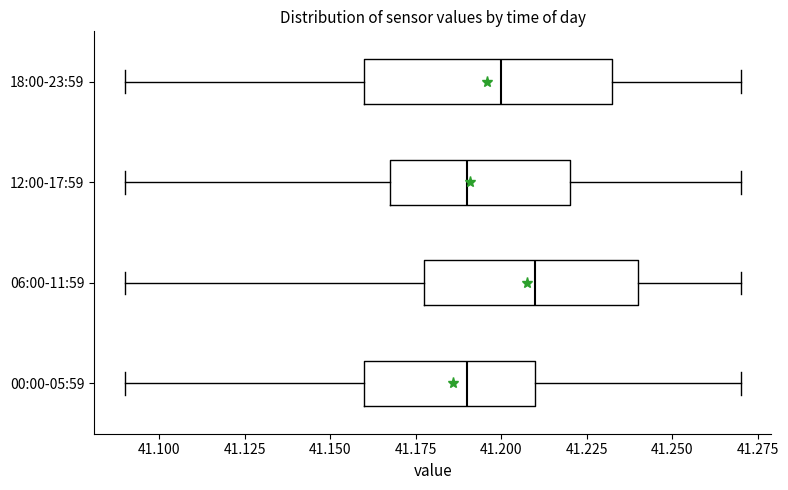

Reading bottom to top, transcribe this box plot: for each box, give where its median line is, the range the box spans, and where its two whiskers end, as read against the x-axis. The values are not printed on the chart, so give them approximately, as read against the axis.

00:00-05:59: median 41.190, box 41.160 to 41.210, whiskers 41.090 to 41.270
06:00-11:59: median 41.210, box 41.180 to 41.240, whiskers 41.090 to 41.270
12:00-17:59: median 41.190, box 41.170 to 41.220, whiskers 41.090 to 41.270
18:00-23:59: median 41.200, box 41.160 to 41.235, whiskers 41.090 to 41.270